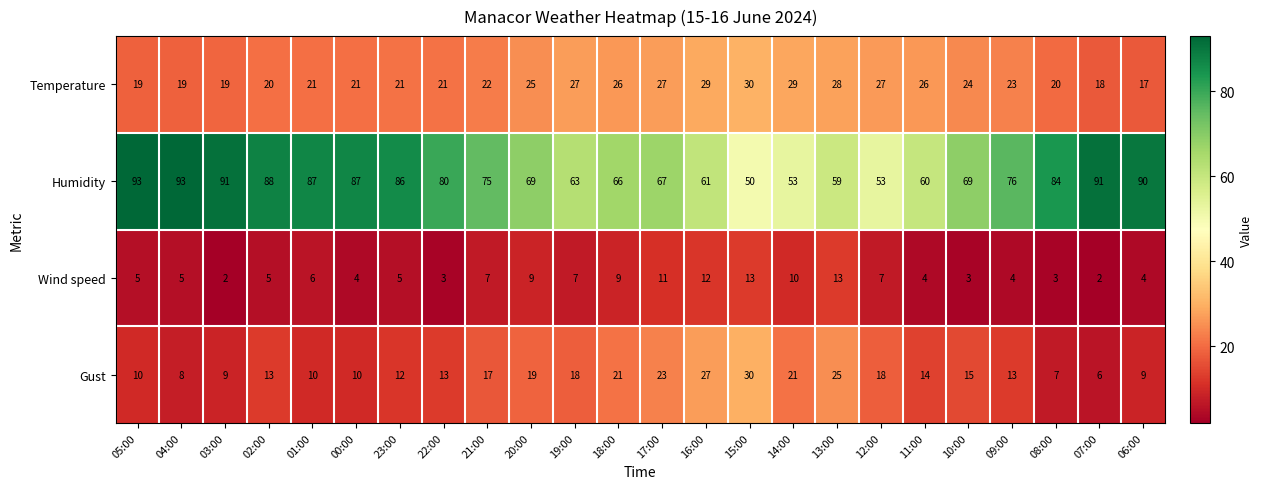

Which series changed the most between 03:00 and 07:00?

Gust